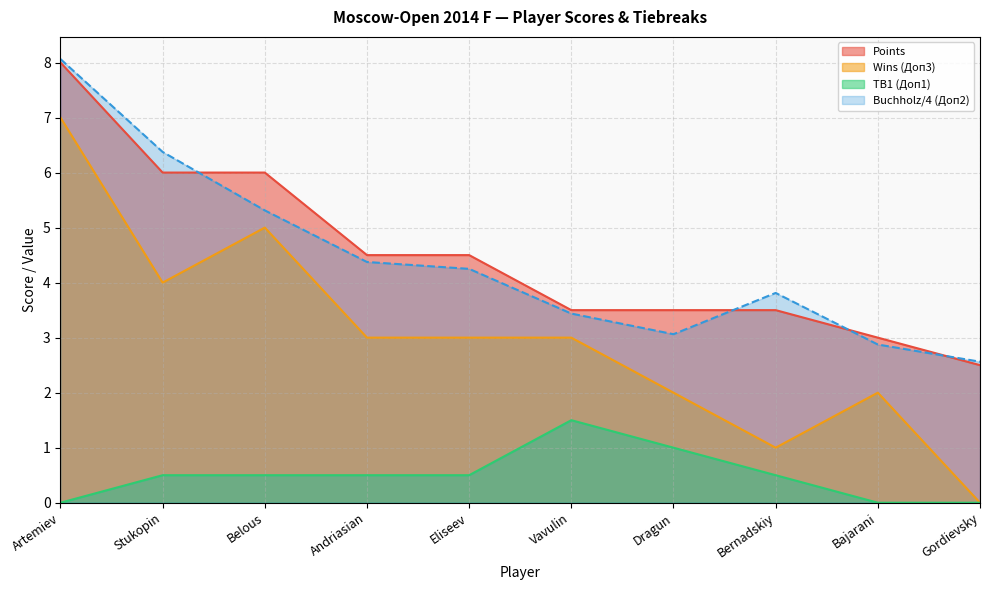

What is the difference between the Buchholz (Доп2) values at Eliseev and Dragun?

1.2